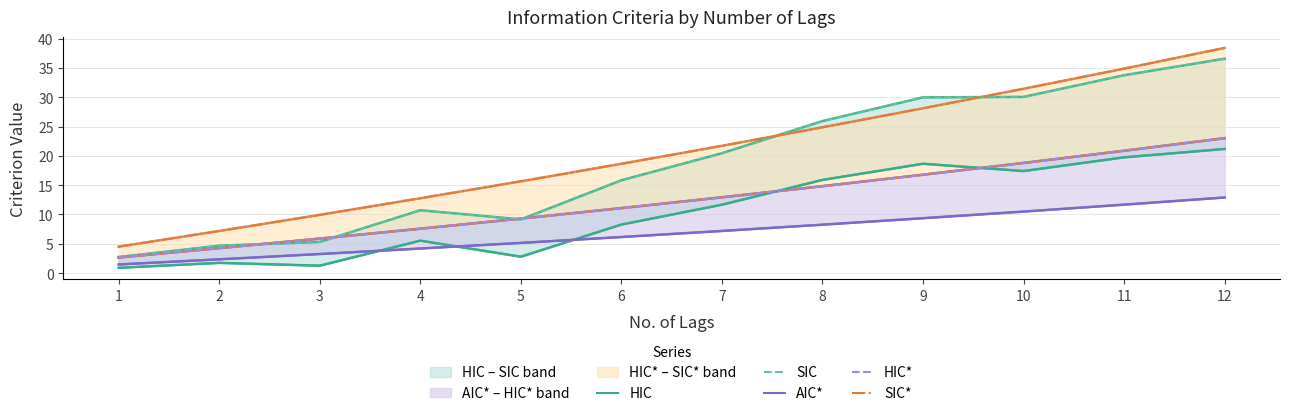

True or false: AIC* and HIC* cross at least once.

False